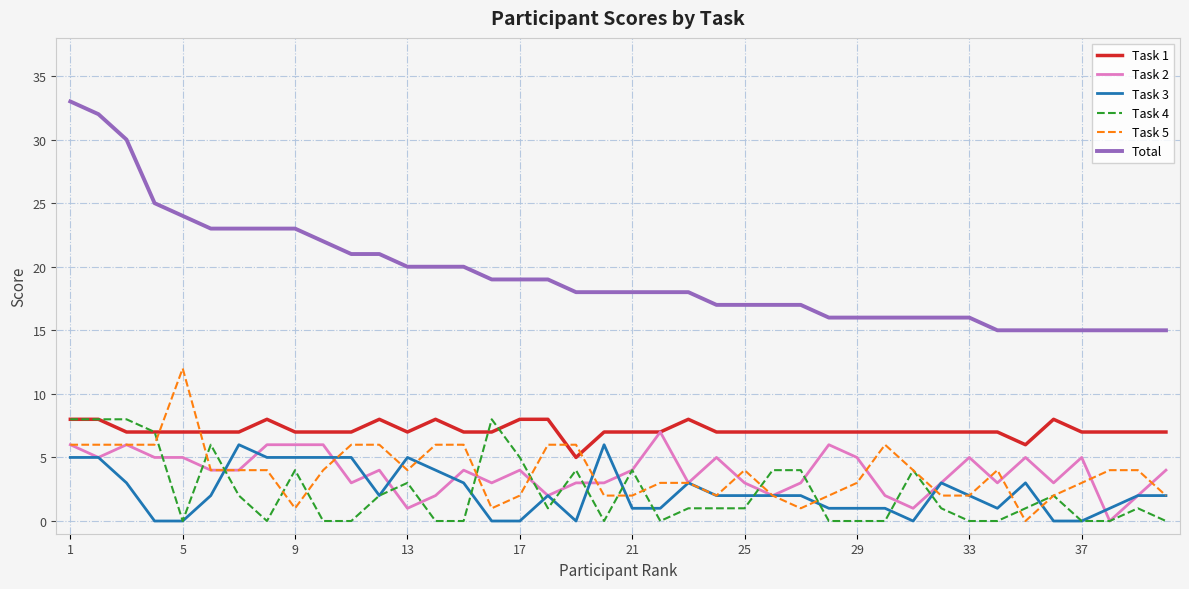

True or false: Total and Task 1 intersect in this chart.

False